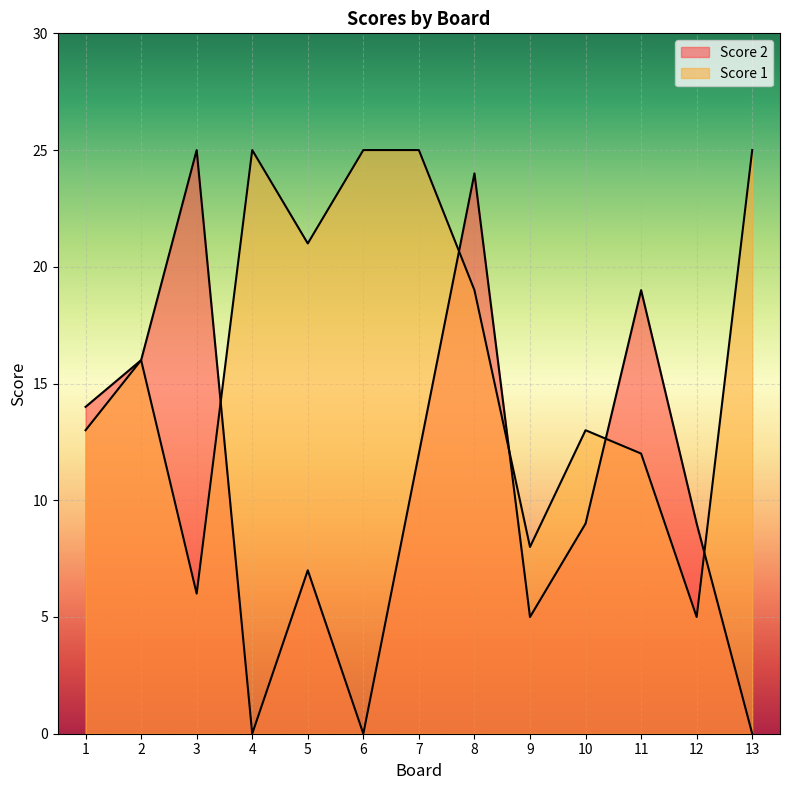

Between 2 and 6, which series saw the biggest shift?

Score 2